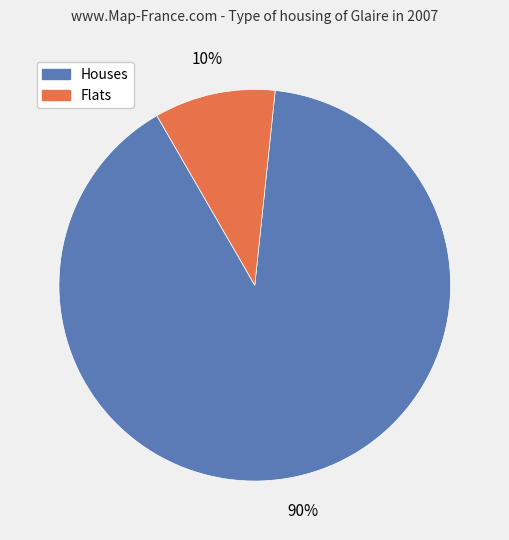

Is there a majority slice in this chart?

Yes